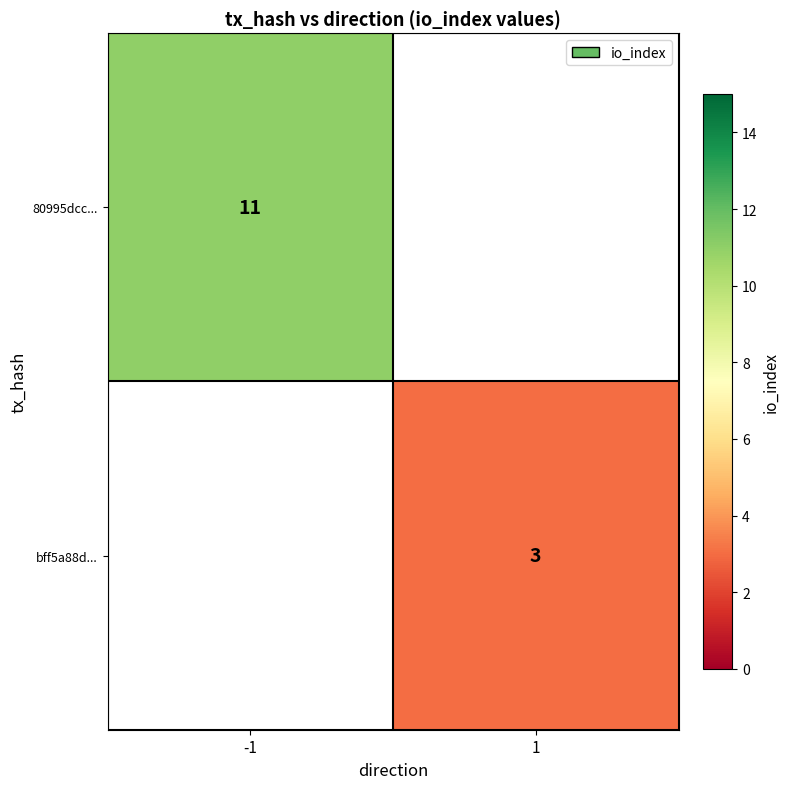

Is the value of bff5a88d... at 1 greater than the value of 80995dcc... at -1?

No